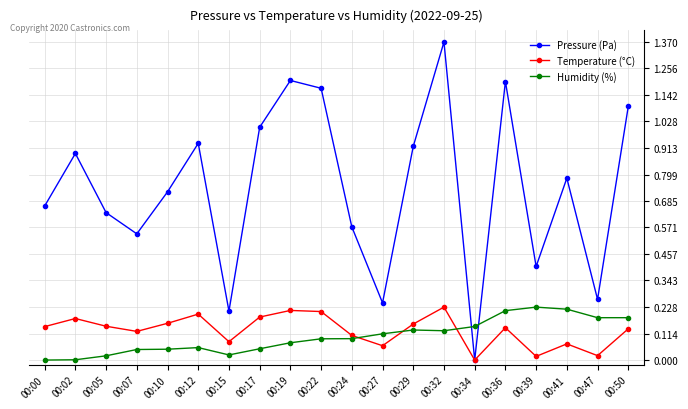

Is the value of Pressure (Pa) at 00:15 greater than the value of Temperature (°C) at 00:10?

Yes